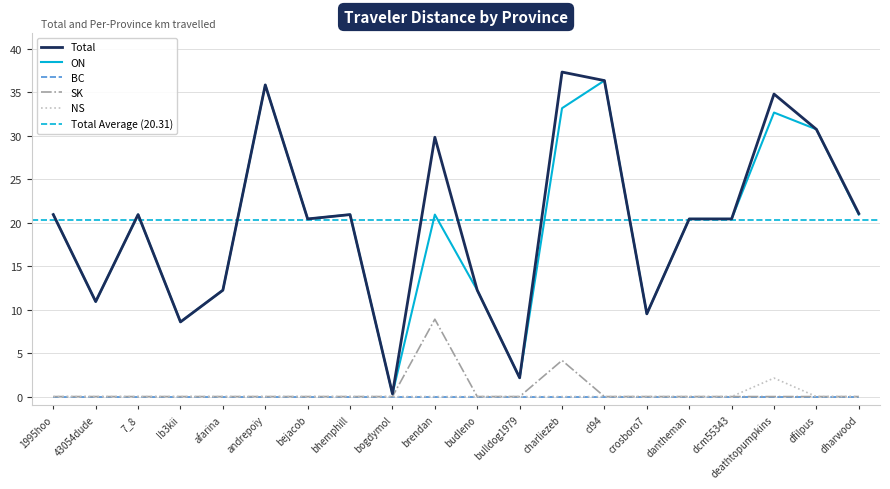

At which category does ON reach its first local peak?

7_8